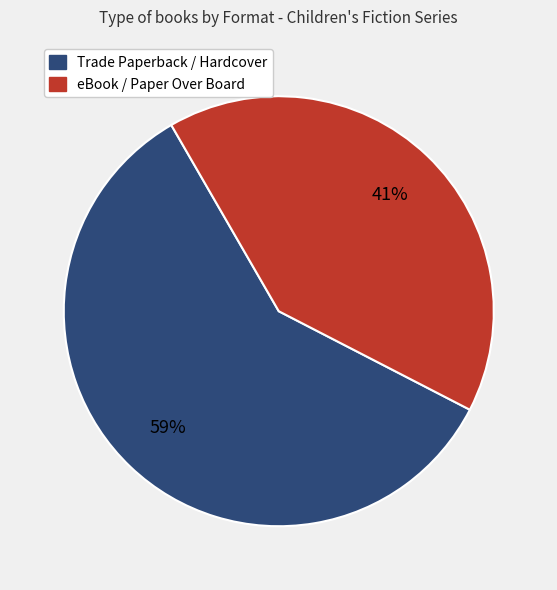

Count the number of slices in the pie.

2